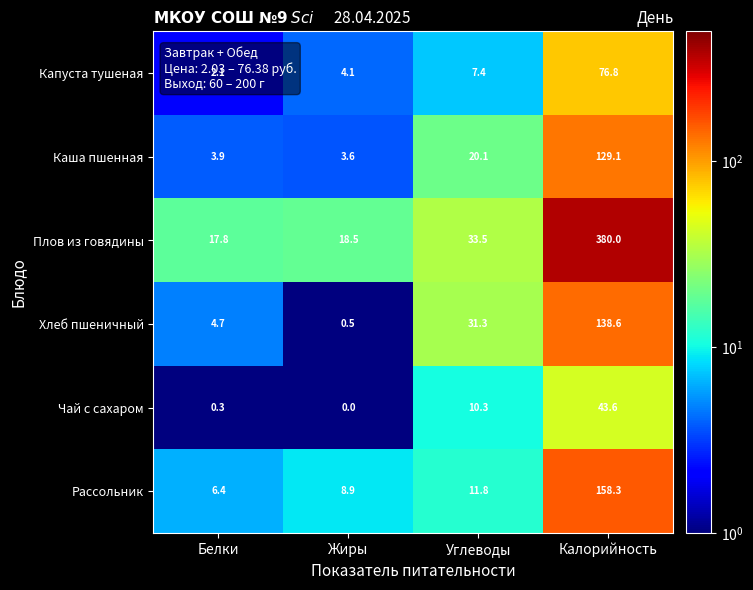

What value does the Плов из говядины series have at Белки?

17.8